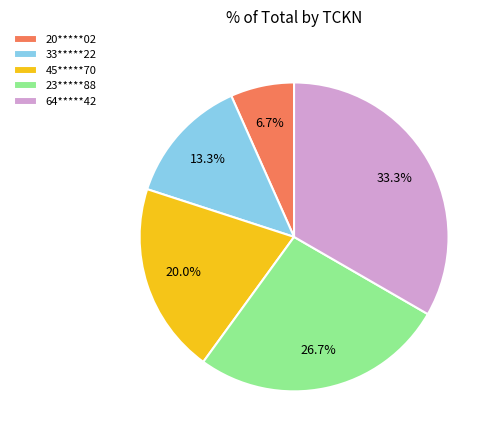

To the nearest percent, what is the difference between the 45*****70 and 64*****42 slice percentages?

13%